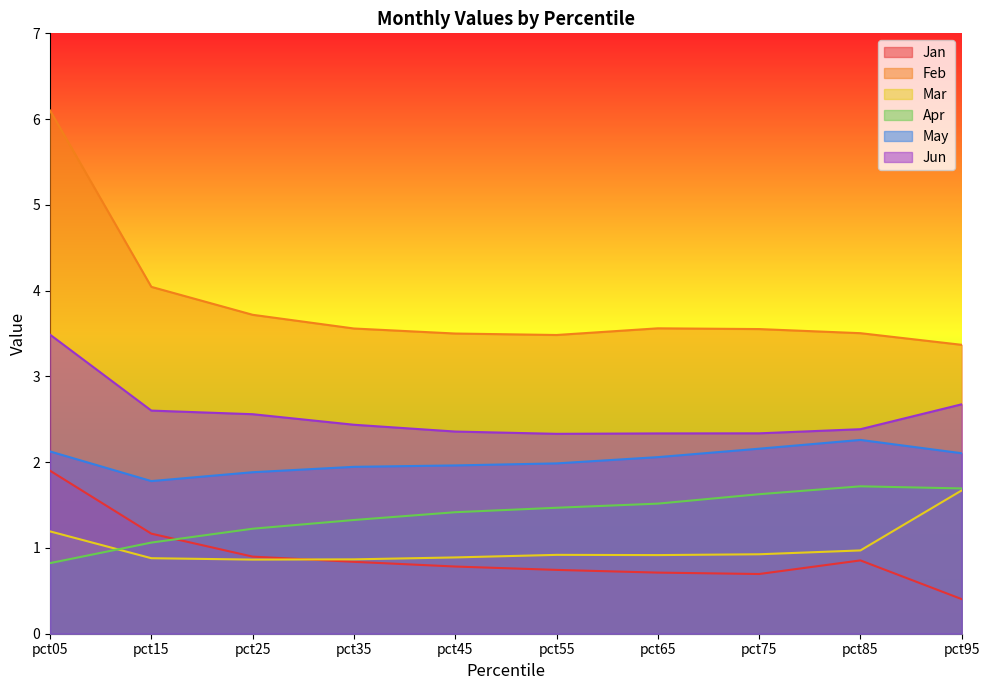

At which category is the sum across all series the highest?

pct05